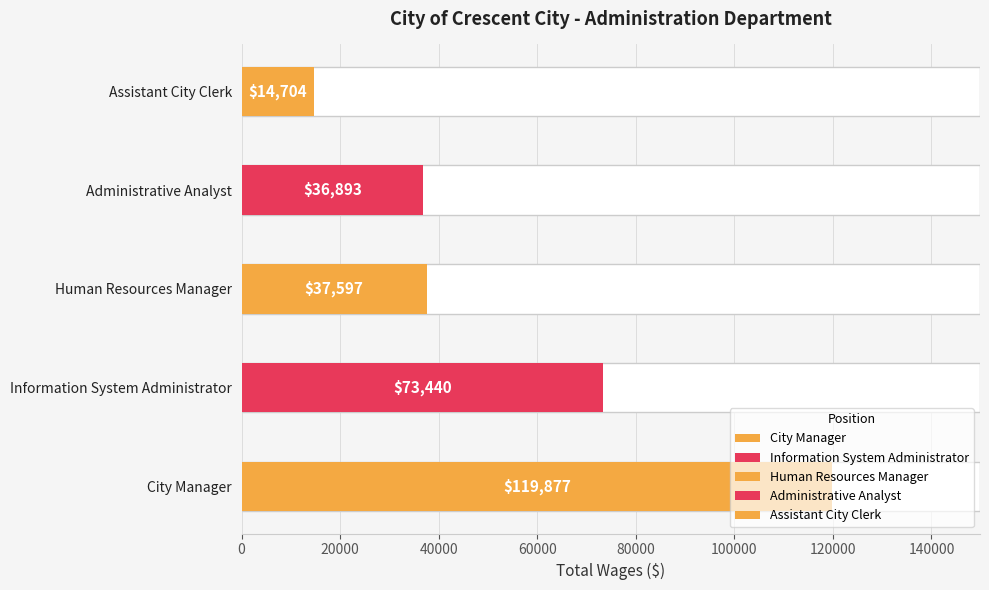

Which category has the highest value across all series?

City Manager